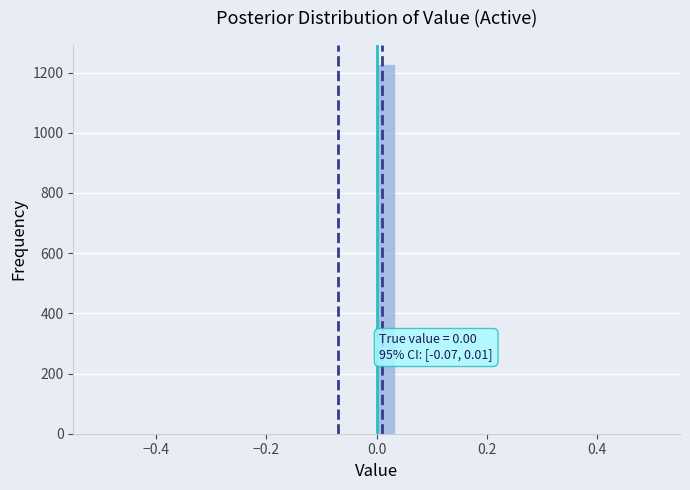

Read against the x-axis, roughly where is the centre of the tallest bar?

0.02